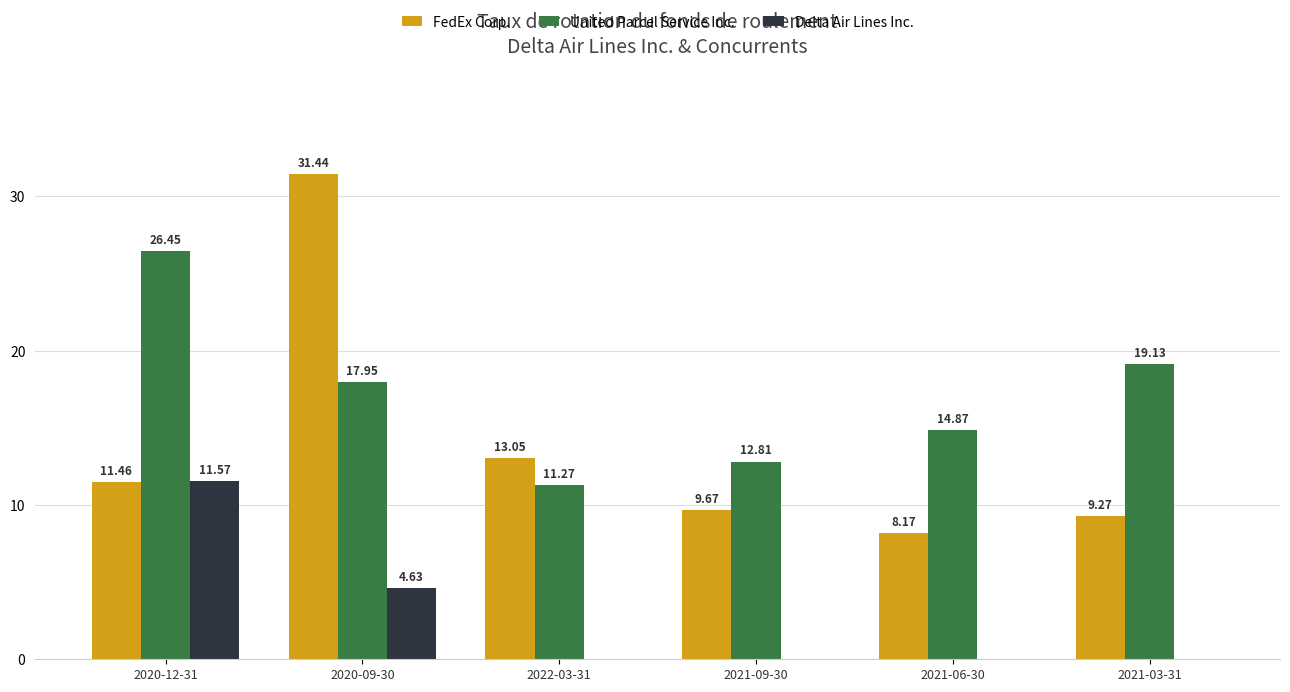

Which series changed the most between 2020-12-31 and 2021-03-31?

Delta Air Lines Inc.